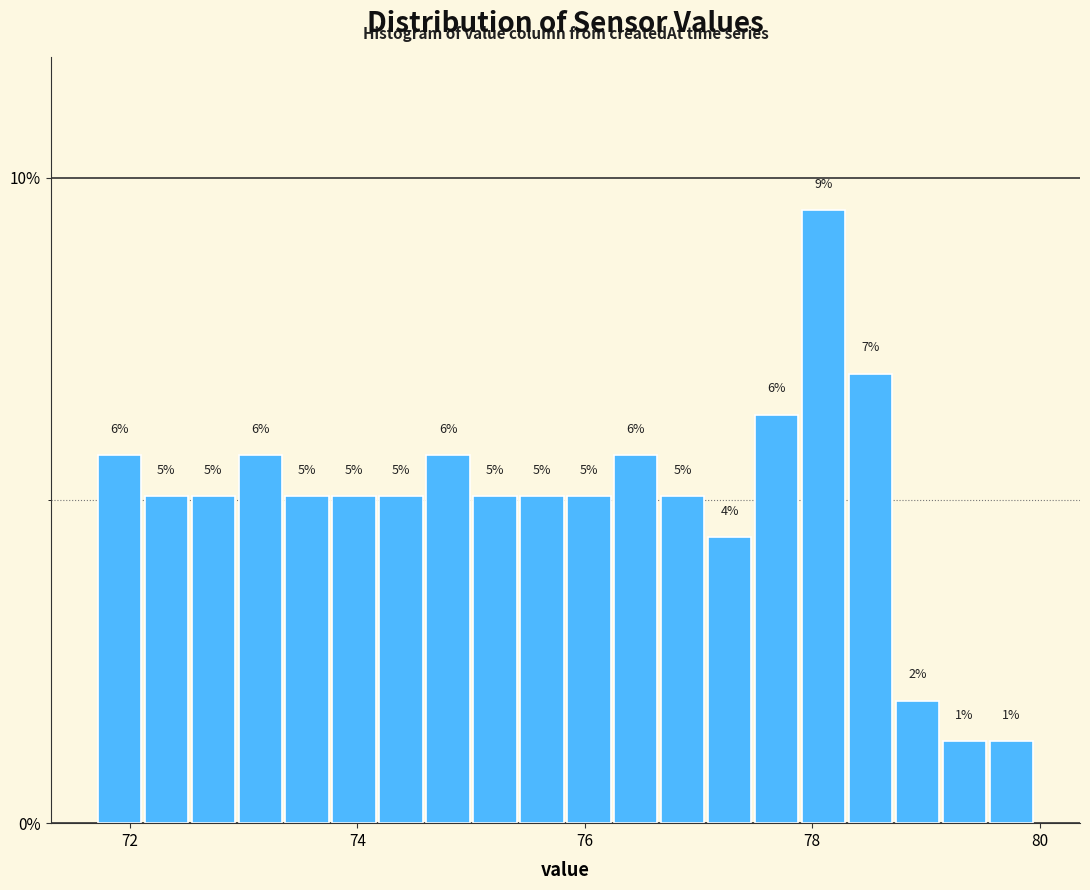

Around what value on the x-axis is the tallest bar? Give the approximate position of its centre, as read against the axis.

78.2